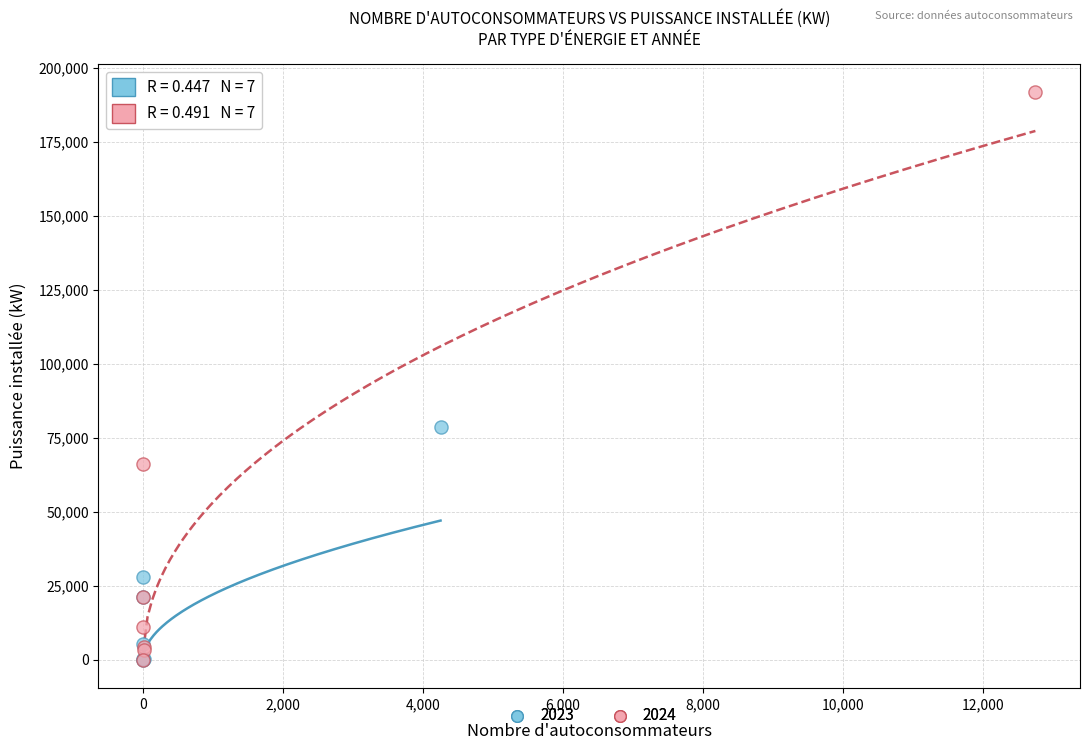

Which series has the widest spread of Y values?

2024